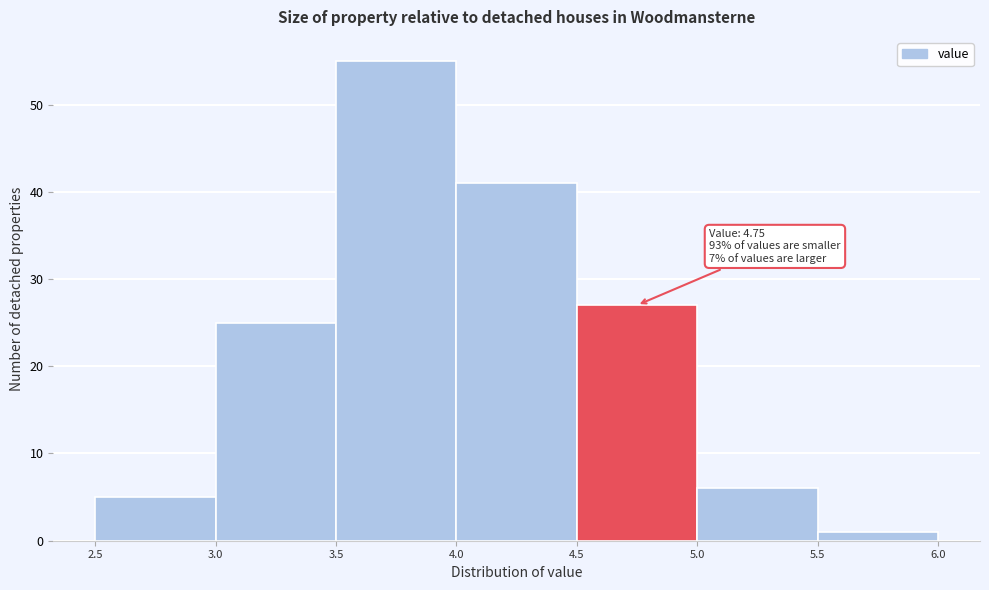

Which range on the x-axis has the tallest bar?

3.5 to 4.0